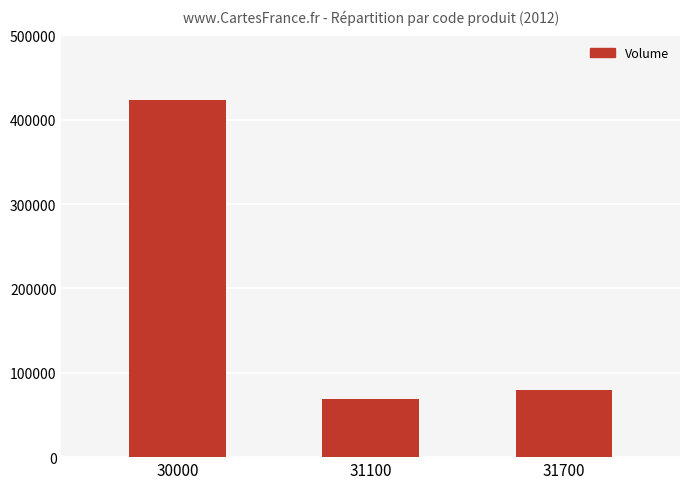

How many categories are shown in the chart?

3